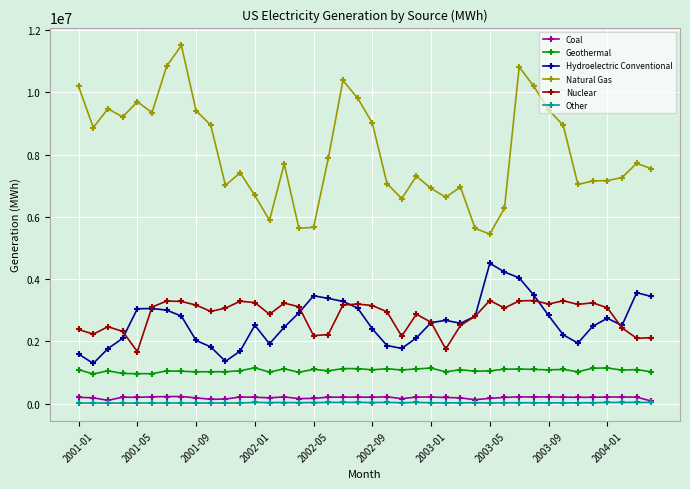

Which series has the largest total across all categories?

Natural Gas